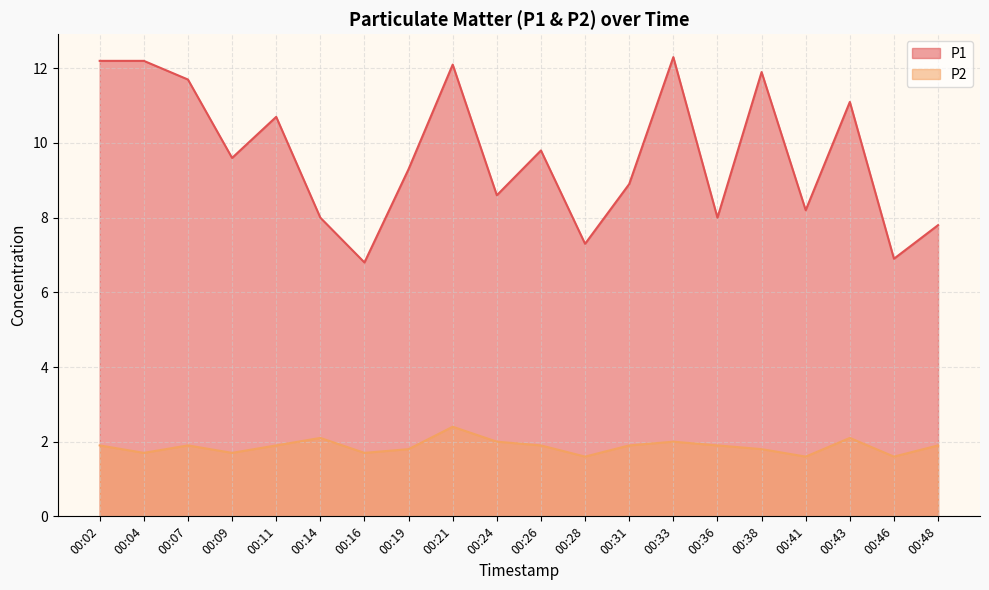

How many data points in P1 are less than 9?

9